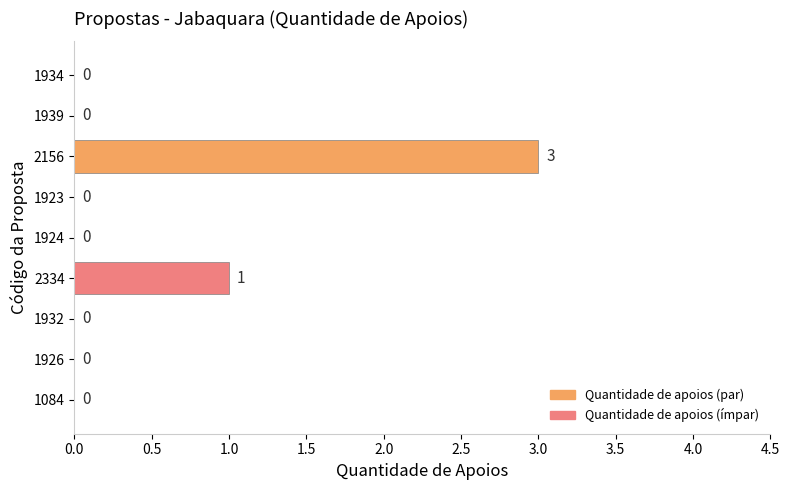

How many bars are there in total?

9